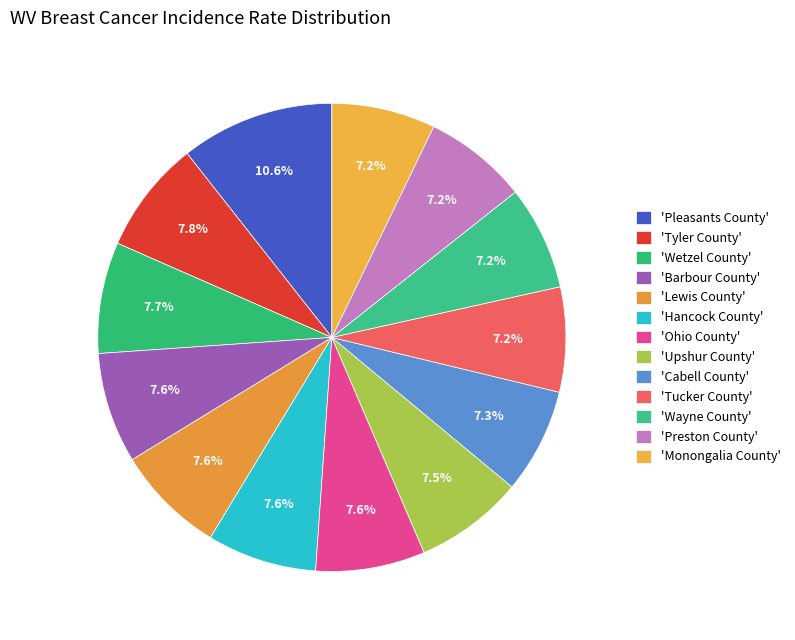

How many slices are in this pie chart?

13